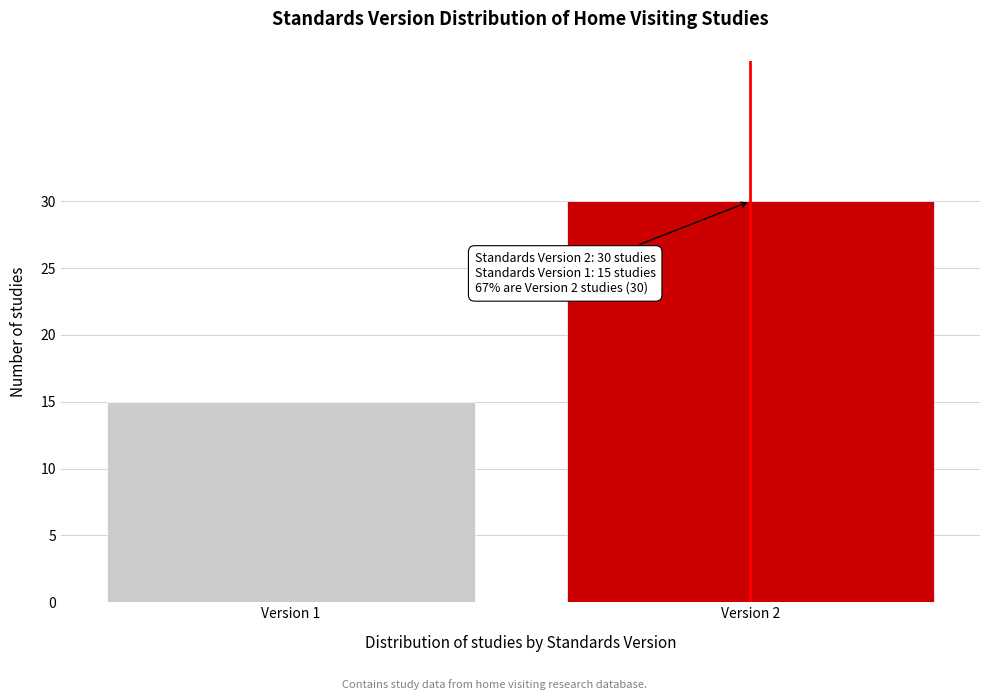

Reading right to left, extract all data points from this chart.

Version 2=30	Version 1=15